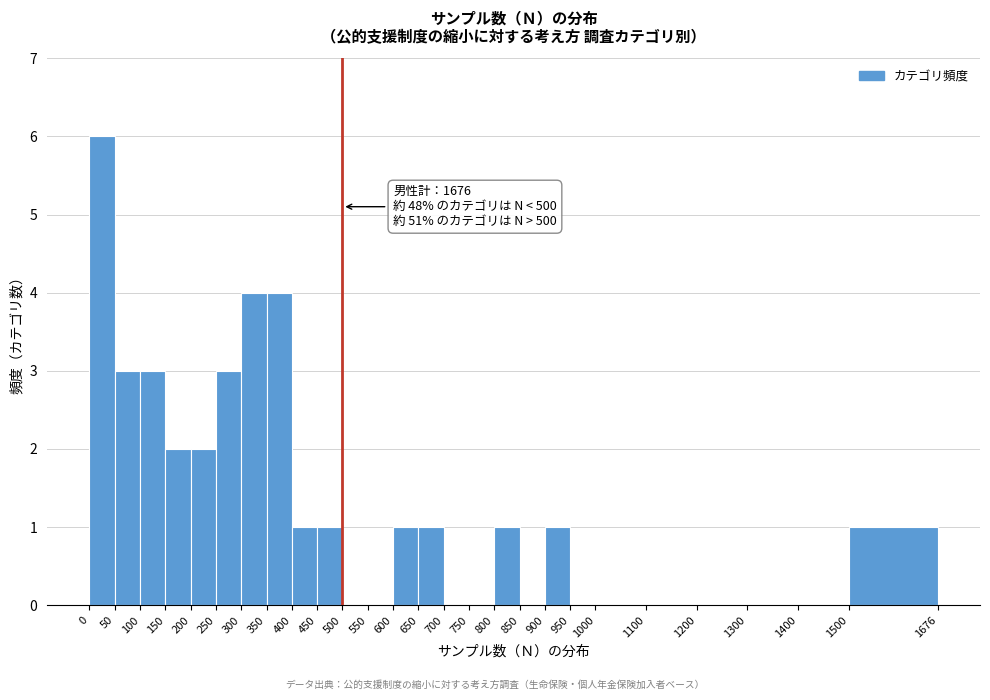

Which range on the x-axis has the tallest bar?

0 to 50